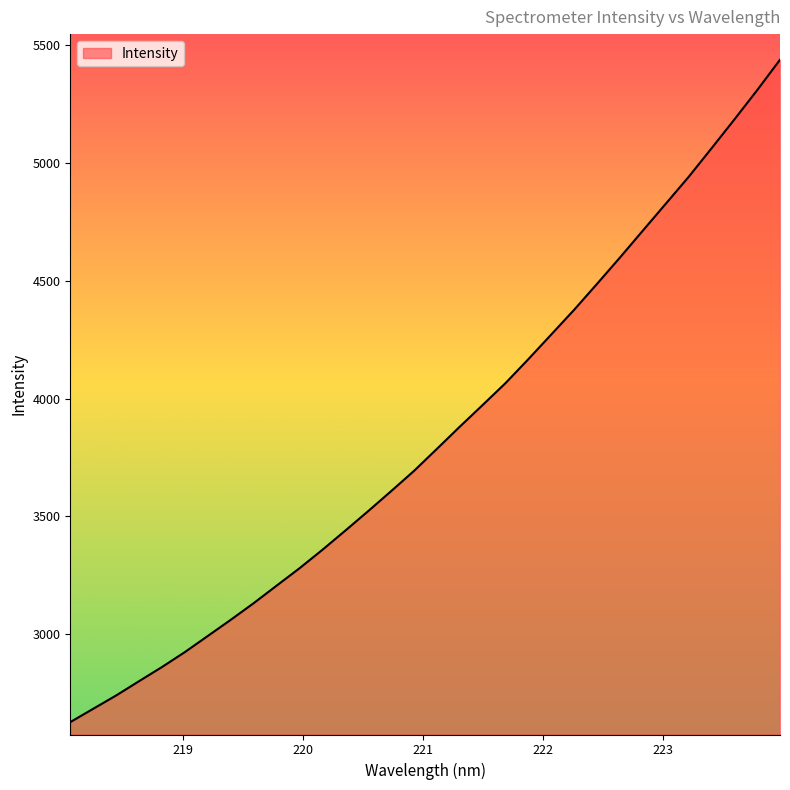

What is the minimum value shown in the chart?

2626.9